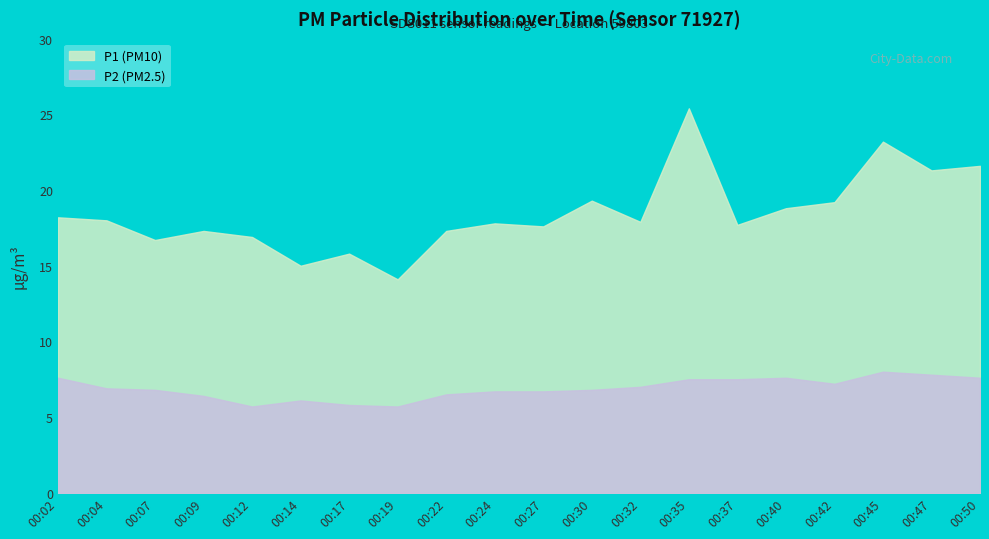

What is the value of the P2 point at the 17th from the left?

7.2